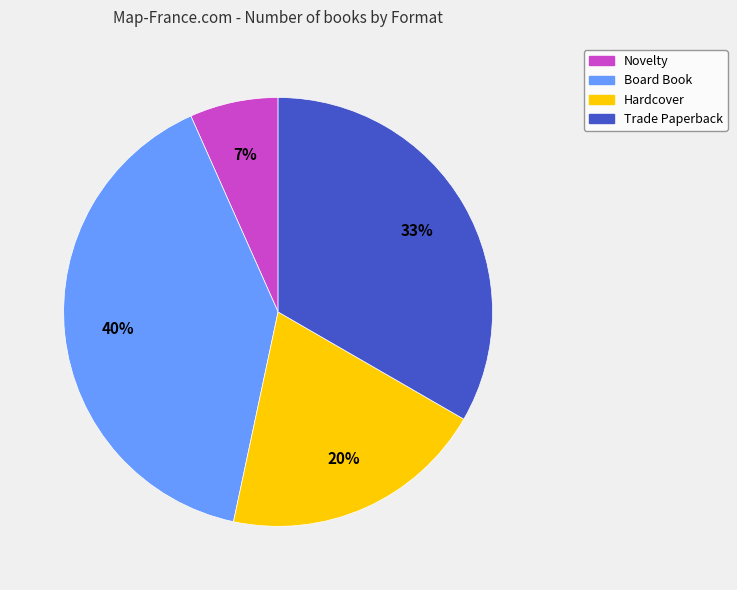

Count the number of slices in the pie.

4